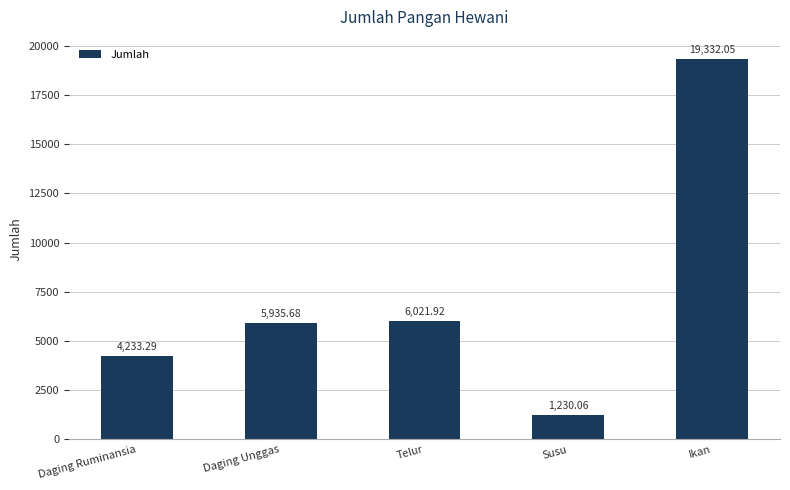

Is it true that the value at Ikan is 19332.0?

True